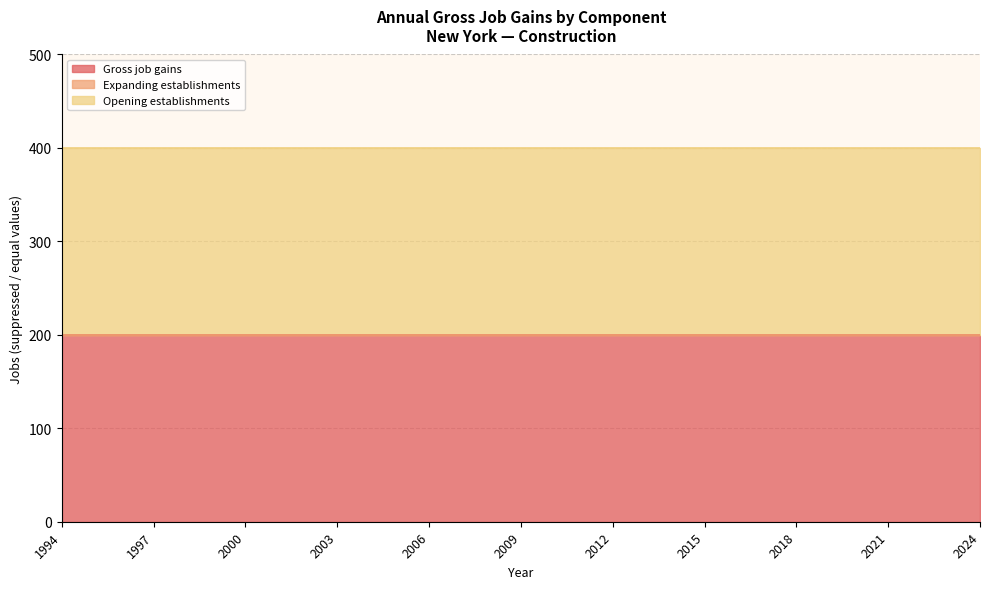

List the labels in order of Opening establishments value, smallest first.

1994, 1995, 1996, 1997, 1998, 1999, 2000, 2001, 2002, 2003, 2004, 2005, 2006, 2007, 2008, 2009, 2010, 2011, 2012, 2013, 2014, 2015, 2016, 2017, 2018, 2019, 2020, 2021, 2022, 2023, 2024